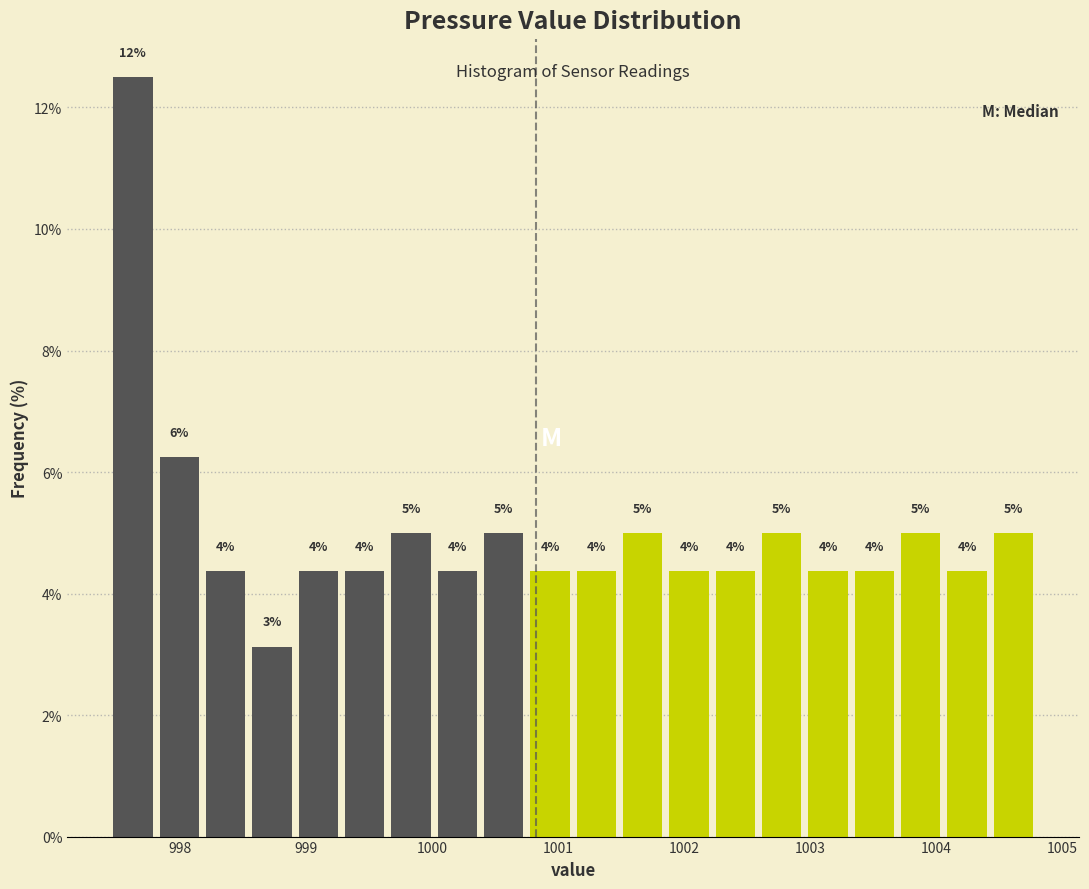

Read against the x-axis, roughly where is the centre of the tallest bar?

997.6